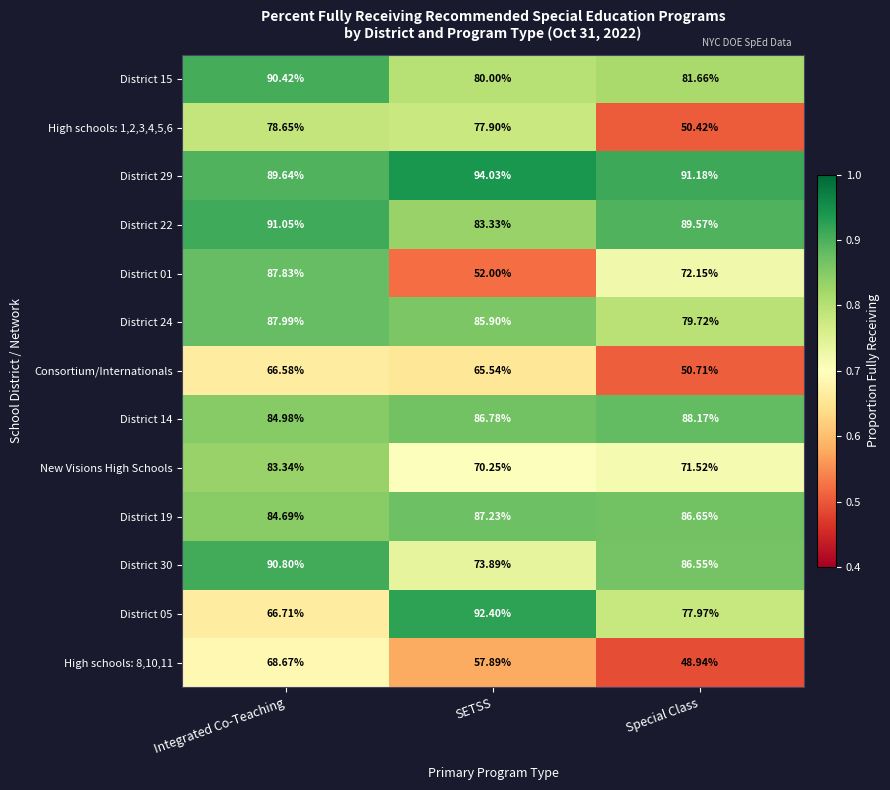

Which category has the highest value across all series?

SETSS